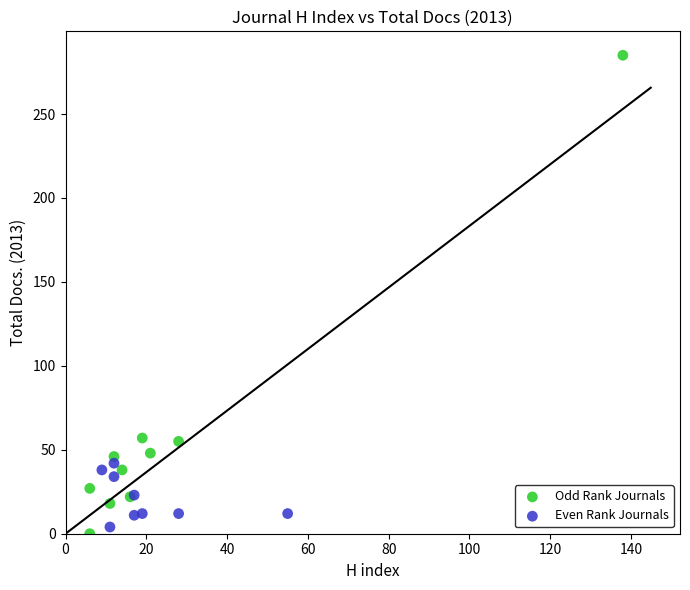

Which series reaches the maximum Y coordinate?

Odd Rank Journals